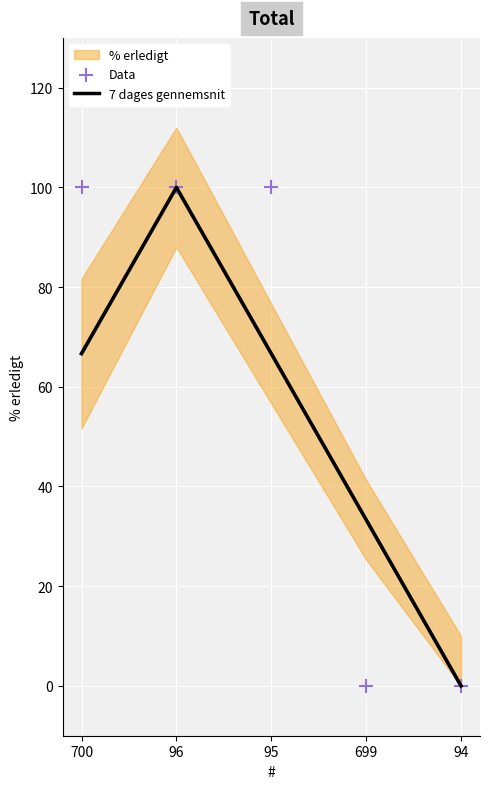

Which category has the highest value in the 7 dages gennemsnit series?

96